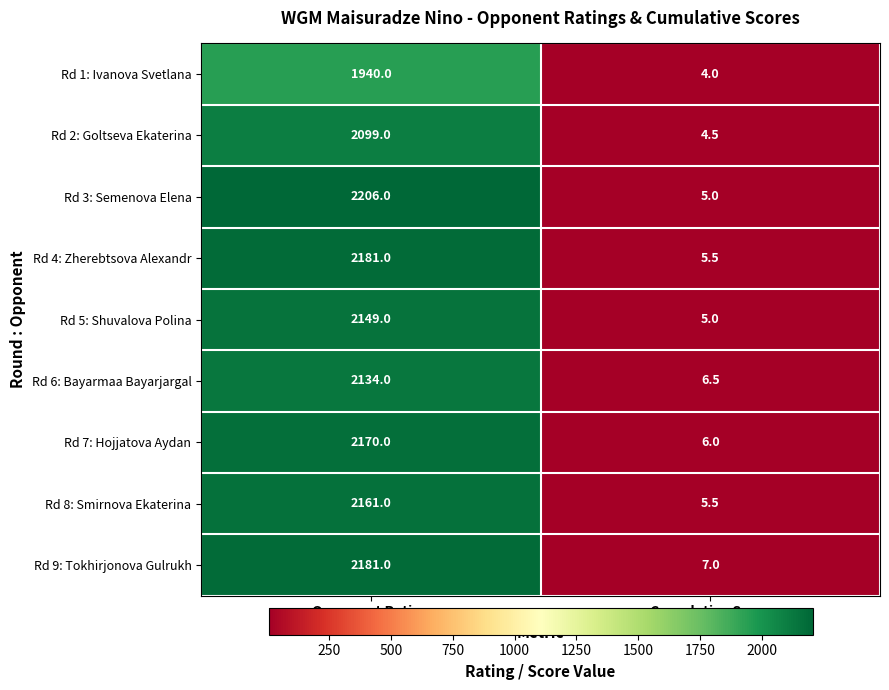

What is the difference between the highest and lowest values at Cumulative Score?

3.0